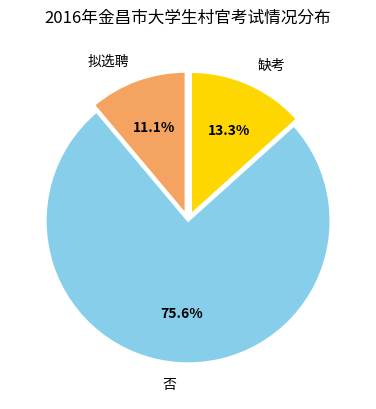

Do 否 and 拟选聘 together represent more than half of the pie?

Yes